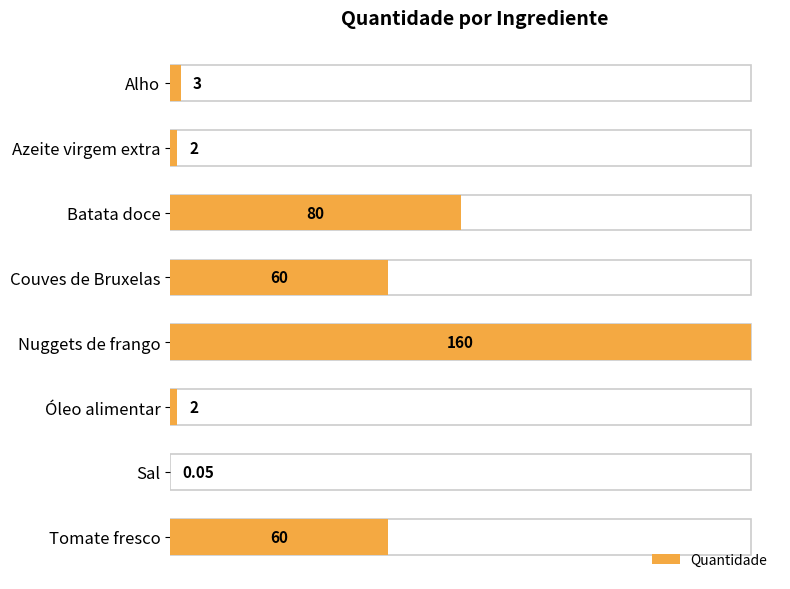

How many values exceed 60?

2